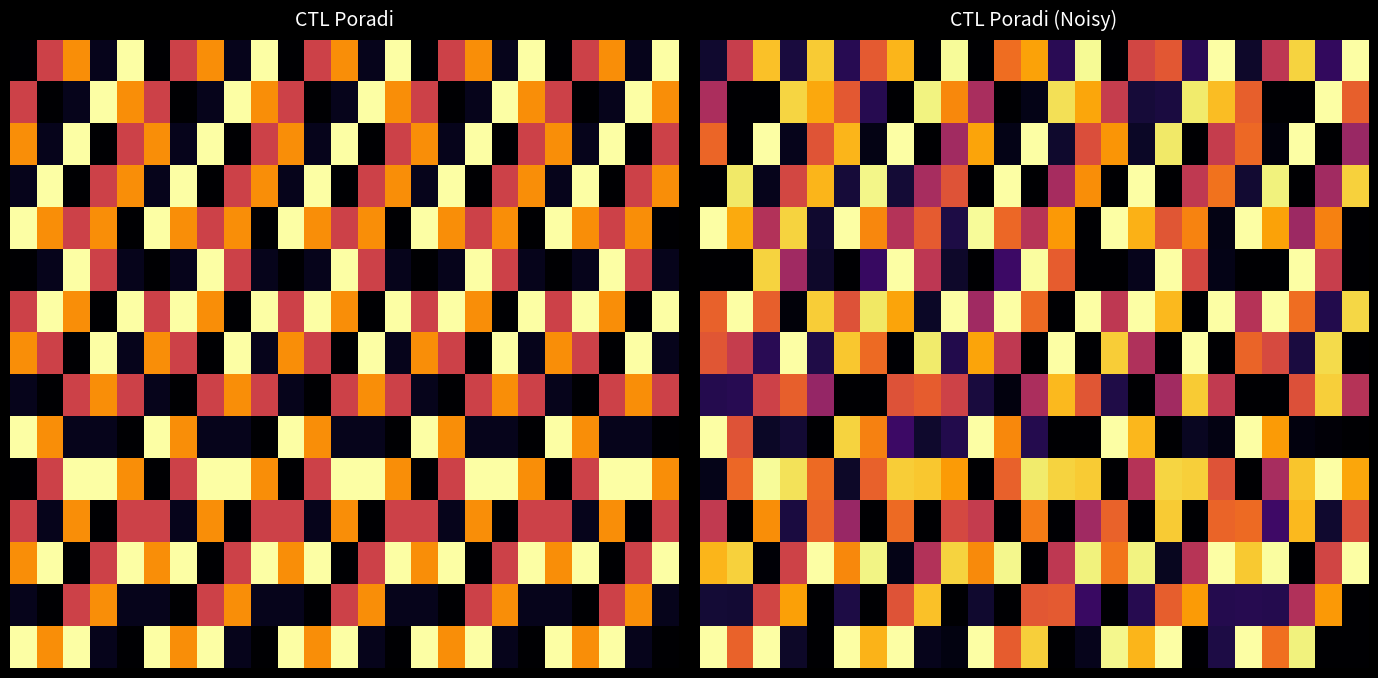

At how many categories does at least one series exceed 8?

25